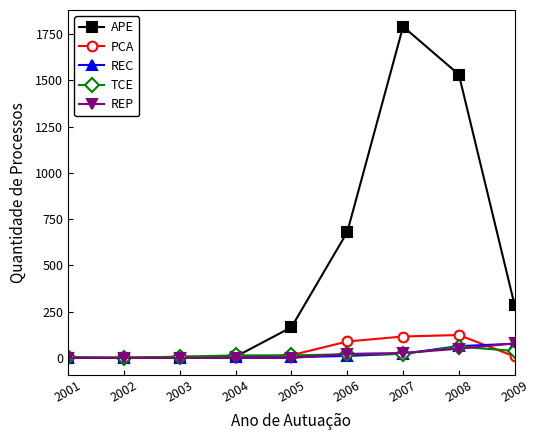

Which series has the widest spread of values?

APE